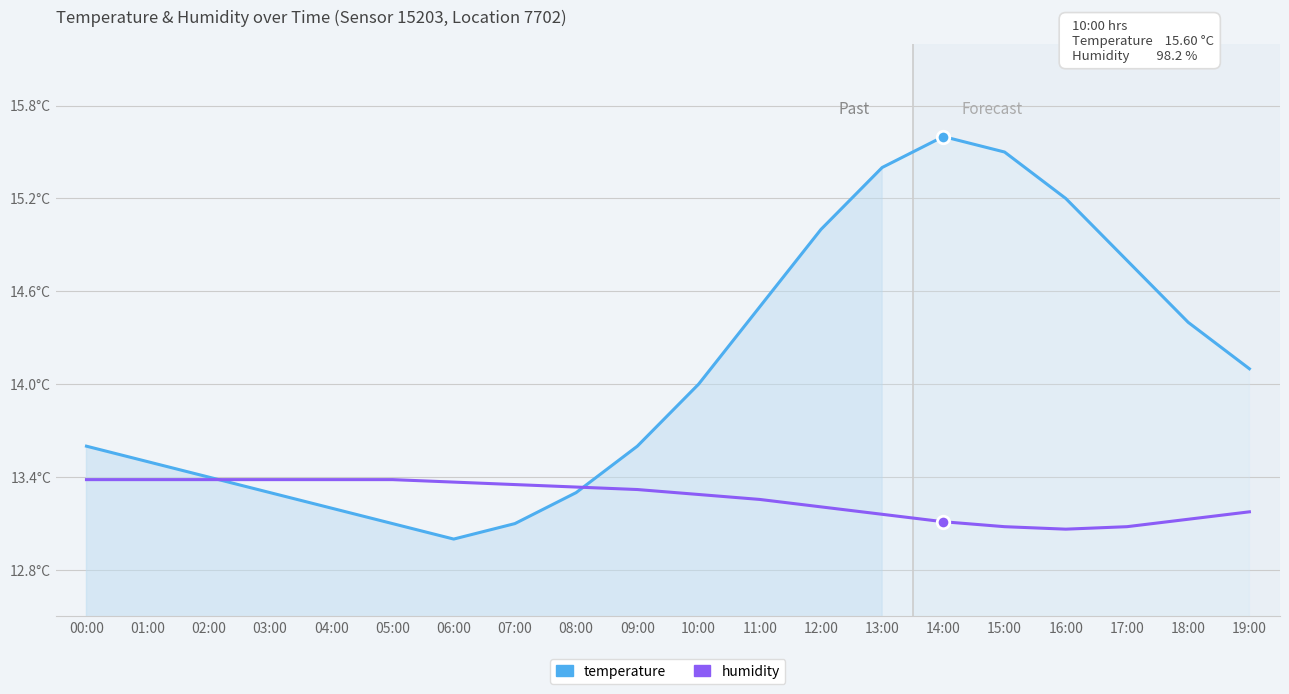

Reading left to right, transcribe all the data shown in this chart.

temperature: 00:00=13.6	01:00=13.5	02:00=13.4	03:00=13.3	04:00=13.2	05:00=13.1	06:00=13.0	07:00=13.1	08:00=13.3	09:00=13.6	10:00=14.0	11:00=14.5	12:00=15.0	13:00=15.4	14:00=15.6	15:00=15.5	16:00=15.2	17:00=14.8	18:00=14.4	19:00=14.1
humidity: 00:00=13.4	01:00=13.4	02:00=13.4	03:00=13.4	04:00=13.4	05:00=13.4	06:00=13.4	07:00=13.4	08:00=13.3	09:00=13.3	10:00=13.3	11:00=13.3	12:00=13.2	13:00=13.2	14:00=13.1	15:00=13.1	16:00=13.1	17:00=13.1	18:00=13.1	19:00=13.2